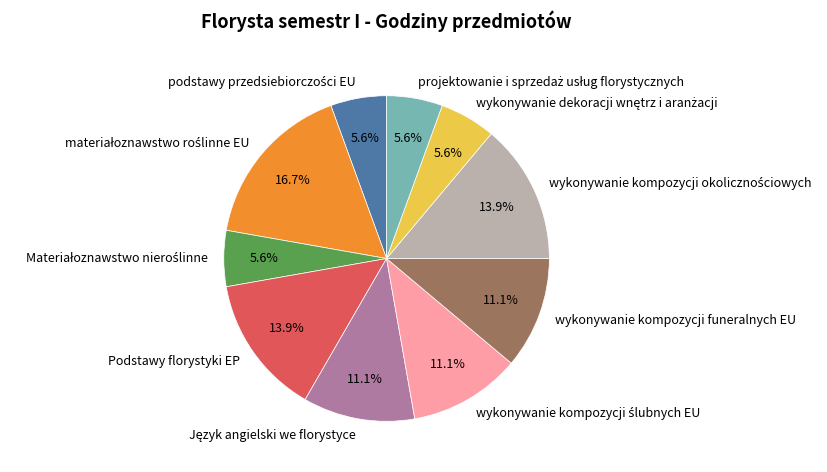

How many segments does this pie chart have?

10